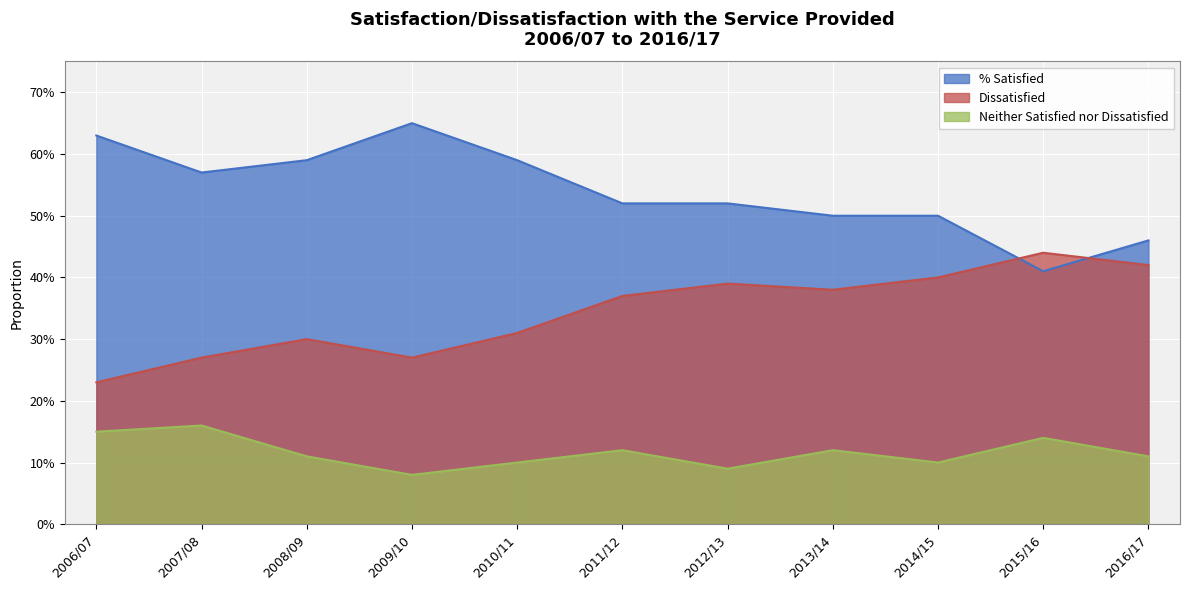

Does the chart display data point markers on the line(s)?

No